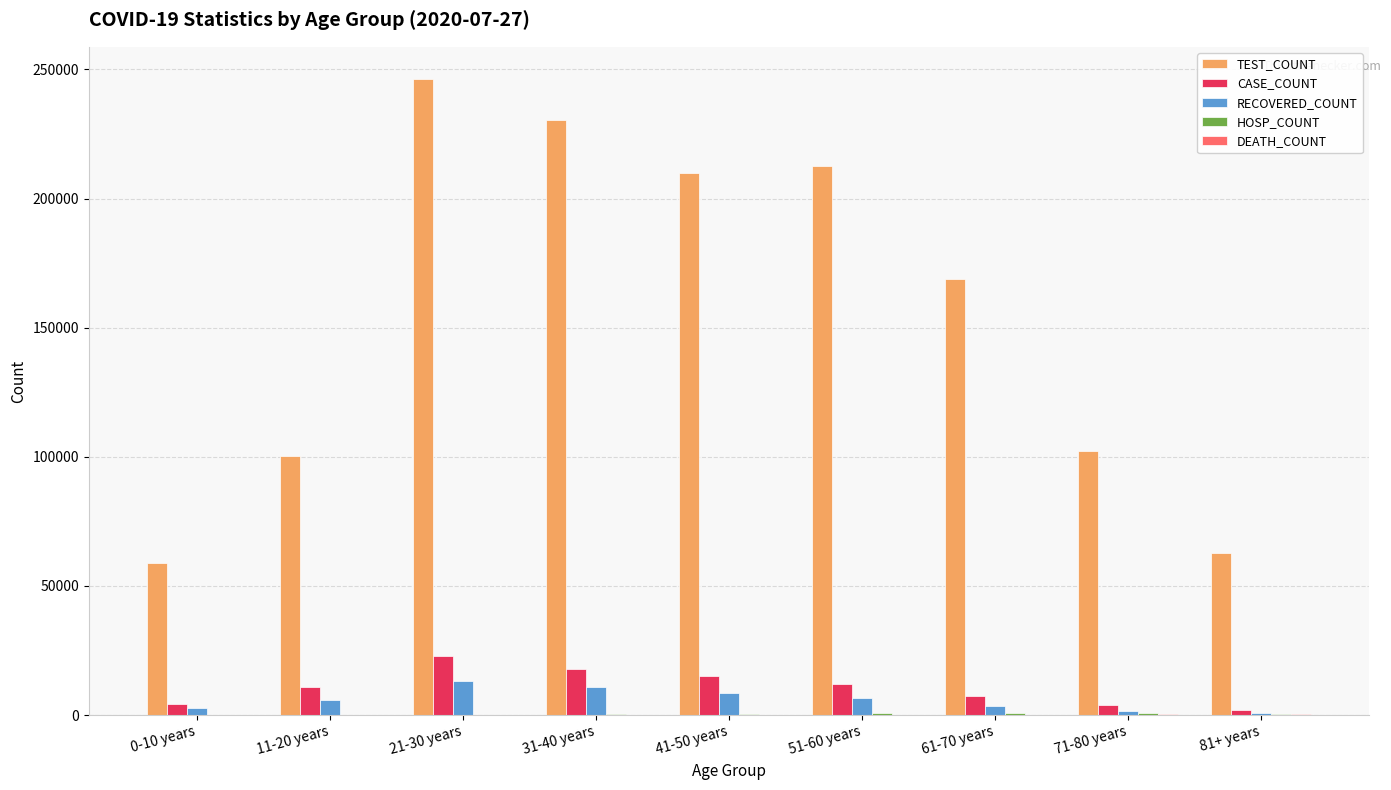

How many categories are shown in the chart?

9